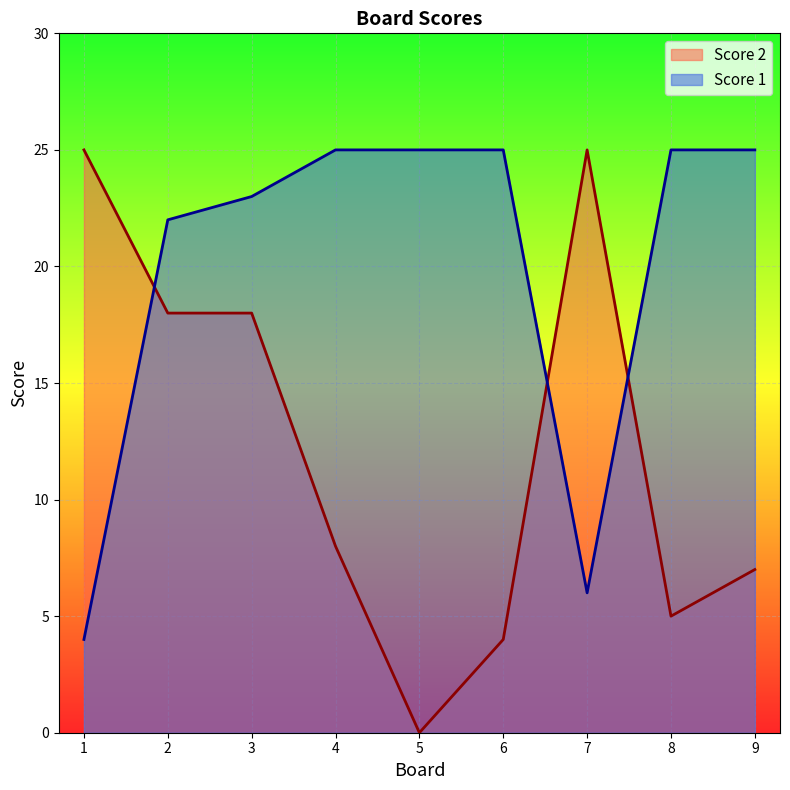

How many data points in Score 2 are less than 8?

4